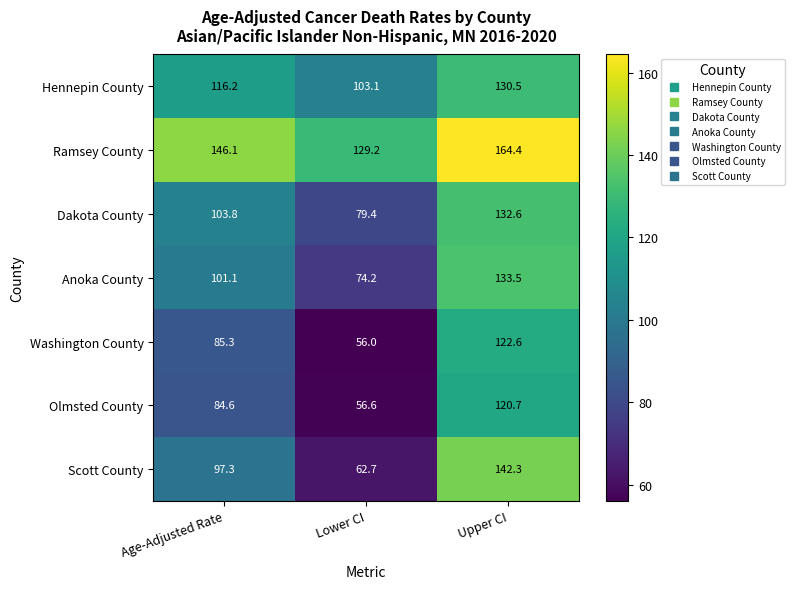

How many values in the Scott County series exceed 97?

2